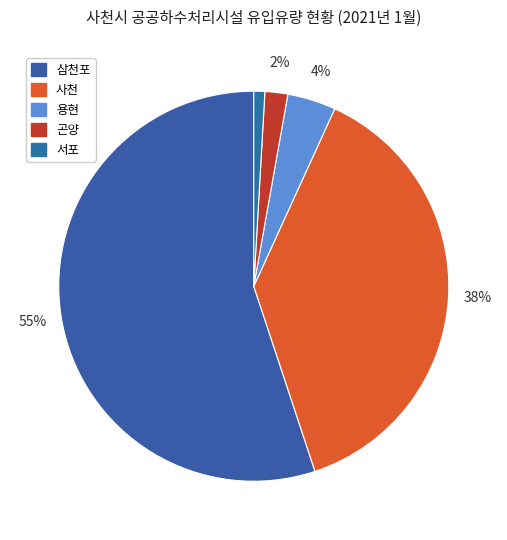

The 서포 slice represents 11% of the pie. True or false?

False